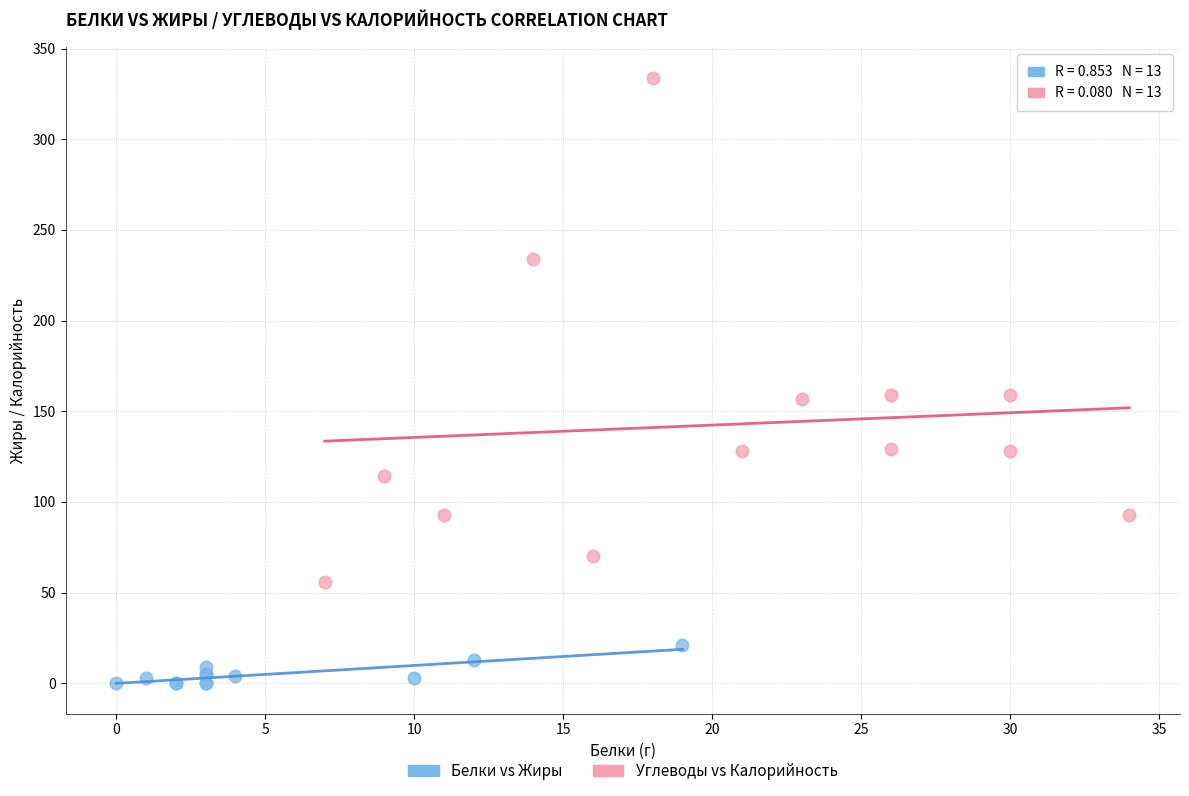

What are all the series names shown in the legend?

Белки vs Жиры, Углеводы vs Калорийность